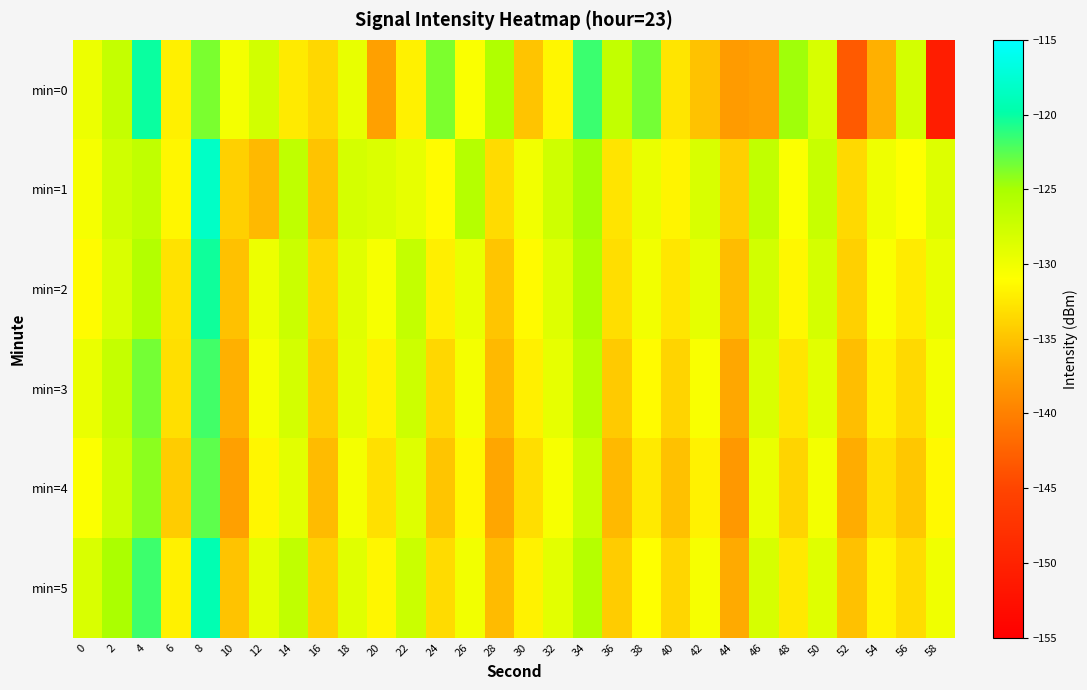

Reading left to right, transcribe all the data shown in this chart.

min=0: 0=-129.8	2=-126.9	4=-120.1	6=-132.0	8=-123.6	10=-130.3	12=-127.8	14=-132.4	16=-133.7	18=-129.4	20=-137.4	22=-131.9	24=-123.6	26=-130.7	28=-125.5	30=-134.9	32=-131.6	34=-121.6	36=-126.7	38=-123.4	40=-132.7	42=-135.0	44=-137.7	46=-137.4	48=-124.7	50=-128.2	52=-143.2	54=-136.2	56=-127.9	58=-150.7
min=1: 0=-130.4	2=-127.7	4=-126.6	6=-131.6	8=-118.2	10=-134.1	12=-135.7	14=-126.6	16=-134.9	18=-128.0	20=-128.5	22=-129.3	24=-131.2	26=-125.8	28=-133.4	30=-130.1	32=-127.6	34=-124.9	36=-132.8	38=-129.5	40=-131.7	42=-128.3	44=-134.2	46=-126.7	48=-130.8	50=-127.1	52=-133.5	54=-129.9	56=-131.0	58=-128.6
min=2: 0=-131.2	2=-128.4	4=-125.7	6=-132.9	8=-120.3	10=-135.1	12=-129.8	14=-127.3	16=-133.7	18=-128.9	20=-130.5	22=-126.8	24=-132.1	26=-129.6	28=-134.8	30=-131.3	32=-128.7	34=-125.4	36=-133.2	38=-130.1	40=-132.6	42=-129.2	44=-135.4	46=-127.8	48=-131.5	50=-128.0	52=-134.1	54=-130.7	56=-132.3	58=-129.4
min=3: 0=-129.6	2=-126.9	4=-123.4	6=-133.1	8=-121.8	10=-136.2	12=-130.4	14=-127.9	16=-134.3	18=-129.1	20=-131.8	22=-127.5	24=-133.6	26=-130.3	28=-135.7	30=-132.0	32=-129.3	34=-126.1	36=-134.5	38=-131.2	40=-133.9	42=-130.6	44=-136.8	46=-128.4	48=-132.7	50=-129.0	52=-135.3	54=-131.9	56=-133.5	58=-130.2
min=4: 0=-130.8	2=-127.5	4=-124.1	6=-134.3	8=-122.7	10=-137.4	12=-131.6	14=-129.0	16=-135.5	18=-130.3	20=-133.0	22=-128.7	24=-134.8	26=-131.5	28=-136.9	30=-133.2	32=-130.5	34=-127.2	36=-135.7	38=-132.4	40=-135.1	42=-131.8	44=-138.0	46=-129.6	48=-133.9	50=-130.2	52=-136.5	54=-133.1	56=-134.7	58=-131.4
min=5: 0=-128.4	2=-125.1	4=-121.7	6=-131.9	8=-119.3	10=-135.0	12=-129.2	14=-126.6	16=-134.1	18=-128.9	20=-131.6	22=-127.3	24=-133.4	26=-130.1	28=-135.5	30=-131.8	32=-129.1	34=-125.8	36=-134.3	38=-131.0	40=-133.7	42=-130.4	44=-136.6	46=-128.2	48=-132.5	50=-128.8	52=-135.1	54=-131.7	56=-133.3	58=-130.0